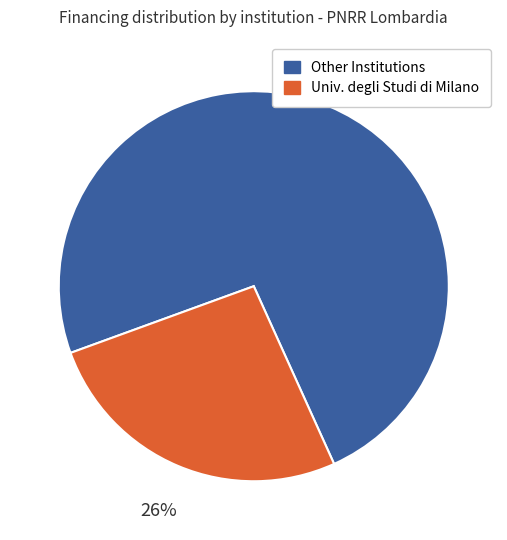

The Other Institutions slice represents 74% of the pie. True or false?

True